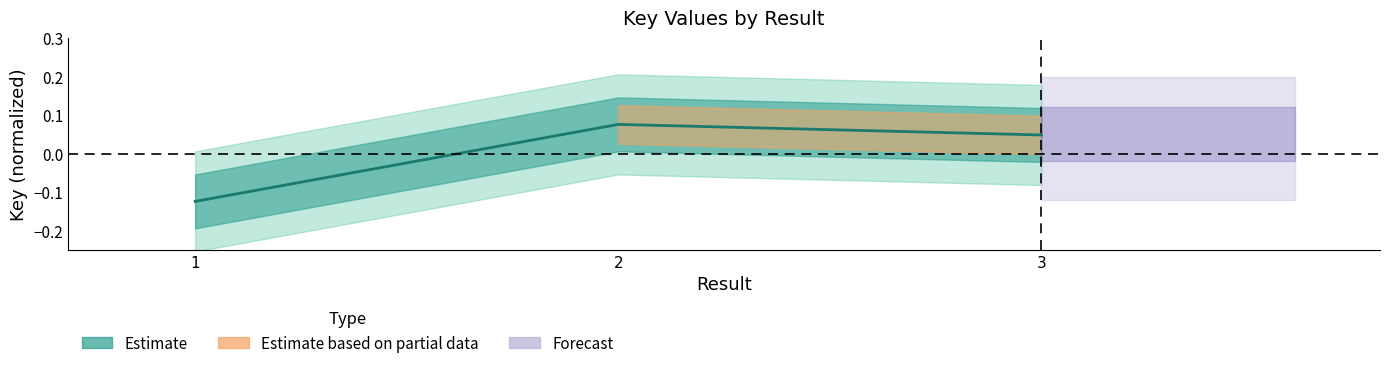

What is the value of the 2nd point from the left?

0.1